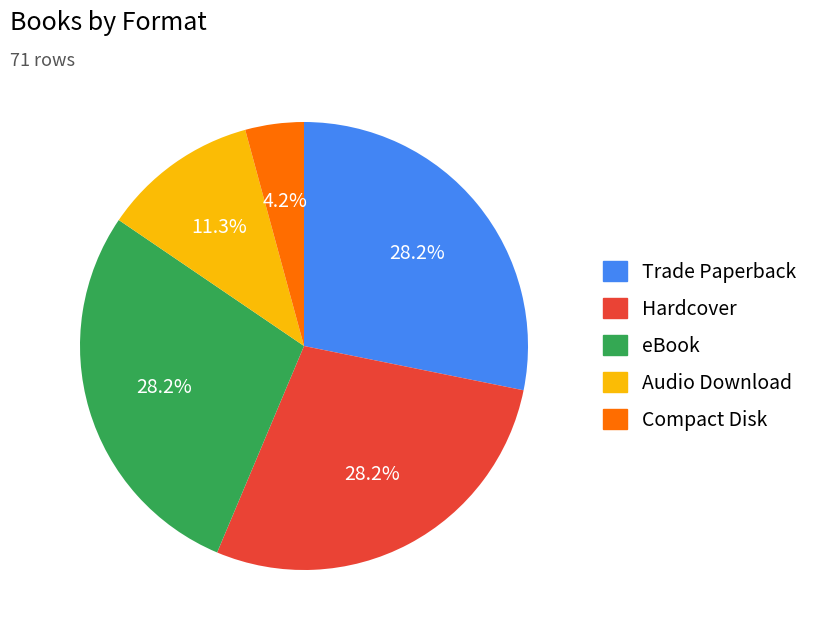

The Hardcover slice represents 28% of the pie. True or false?

True